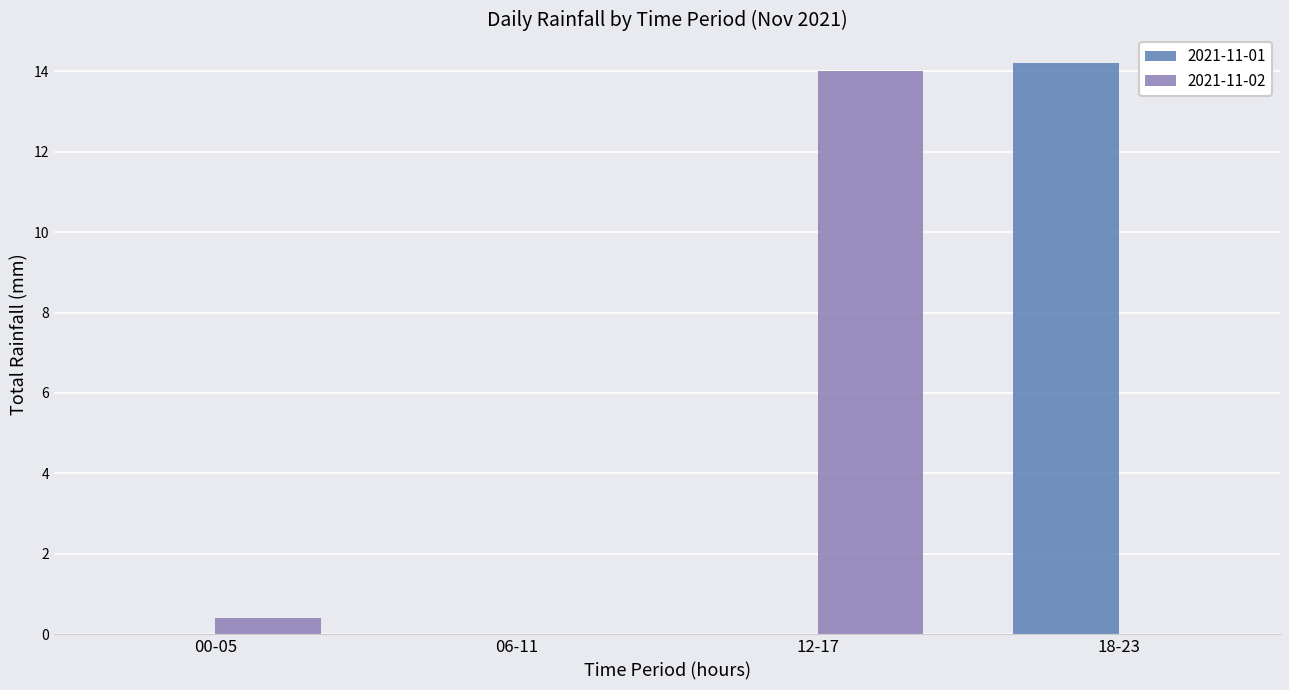

What is the total value across all series at 18-23?

14.2